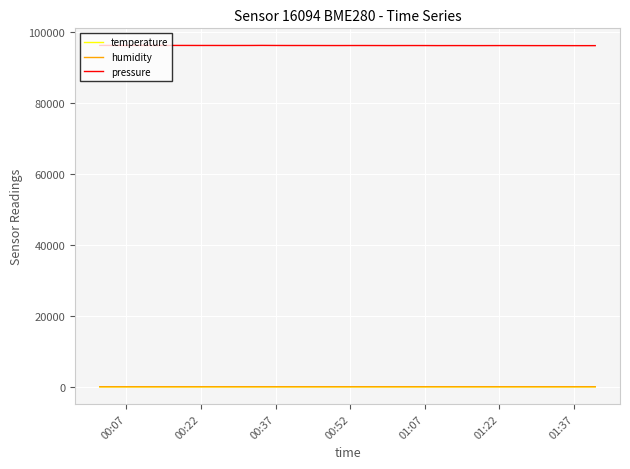

True or false: pressure and humidity intersect in this chart.

False